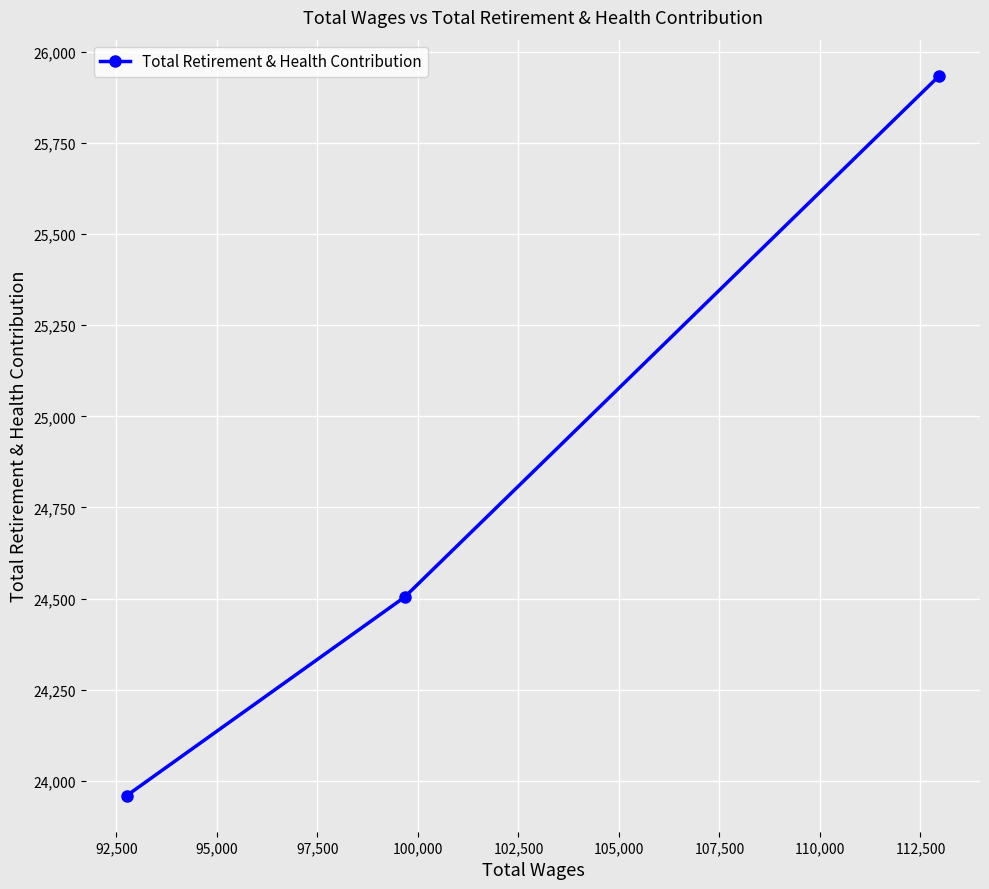

What is the average value?

24799.3